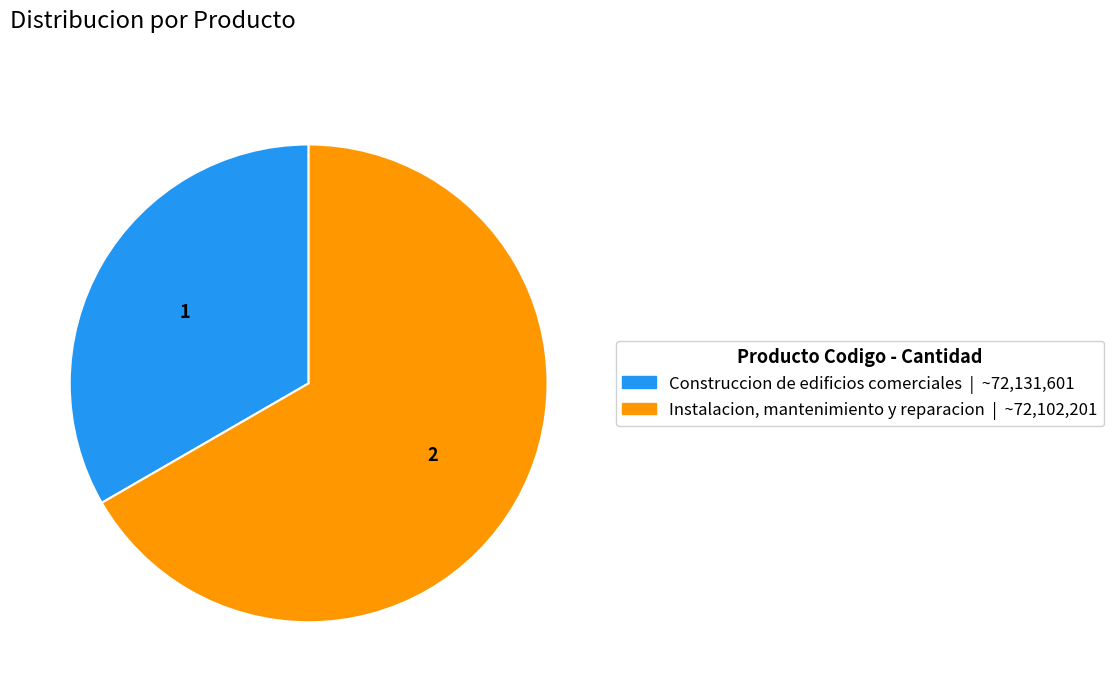

Combined, do Instalacion, mantenimiento y reparacion and Construccion de edificios comerciales account for over 50%?

Yes